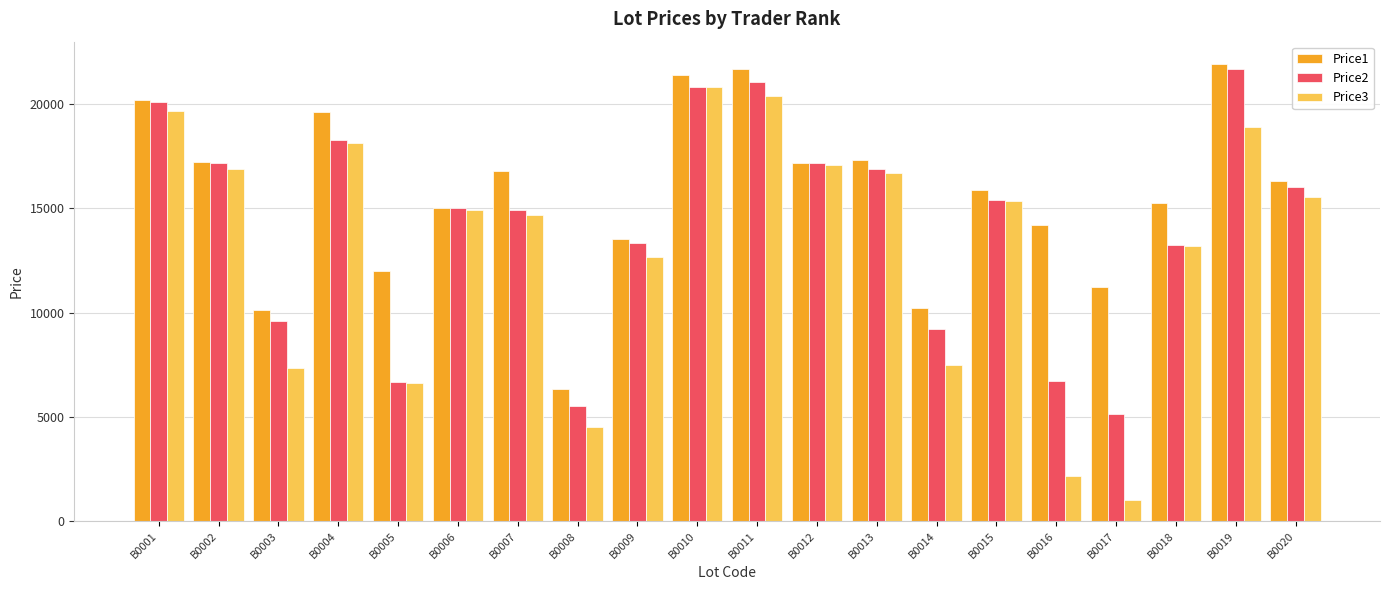

Which series has the largest total across all categories?

Price1